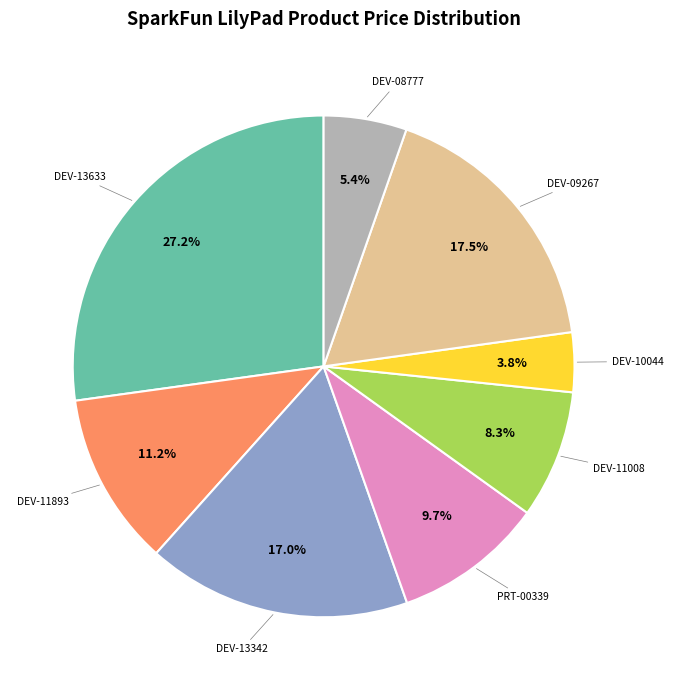

Does any single category account for the majority?

No